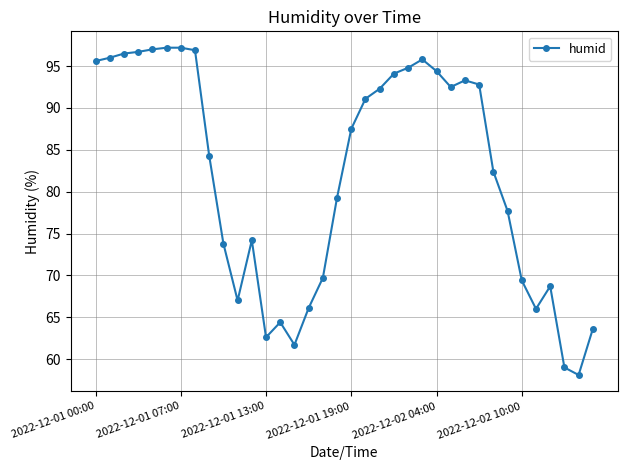

What is the sum of all values?

2949.7